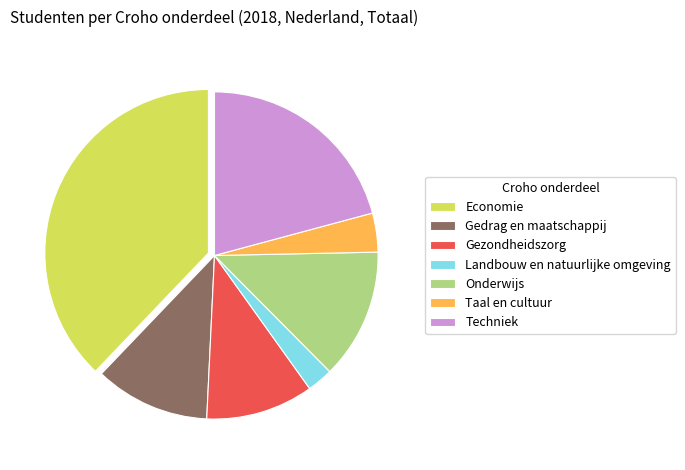

True or false: Taal en cultuur accounts for 10% of the total.

False